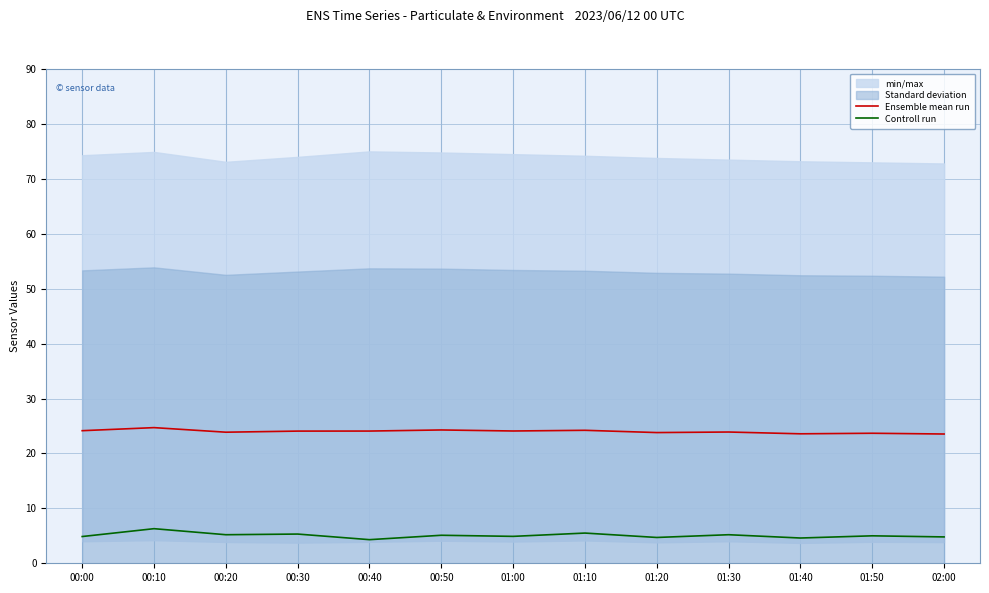

List the series in order of their overall mean, highest first.

Ensemble mean run, Controll run